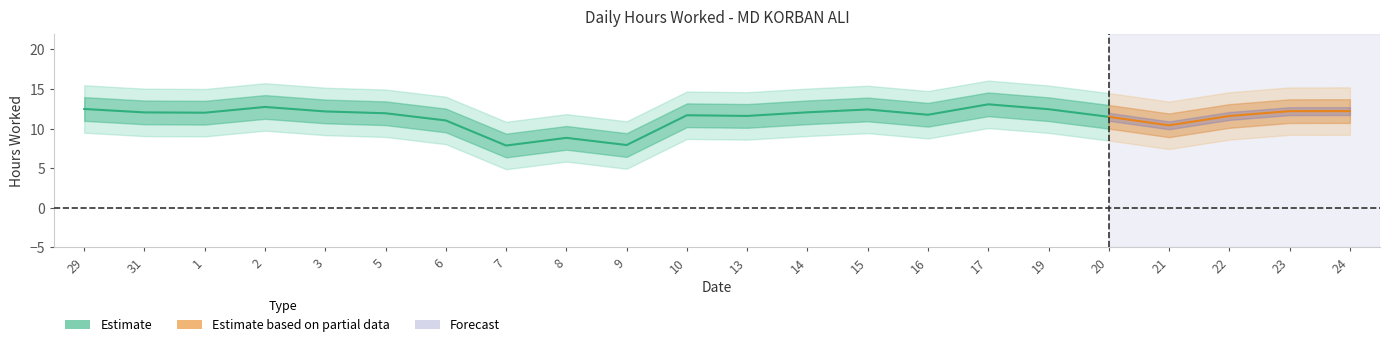

Between 20 and 6, which is larger?

6